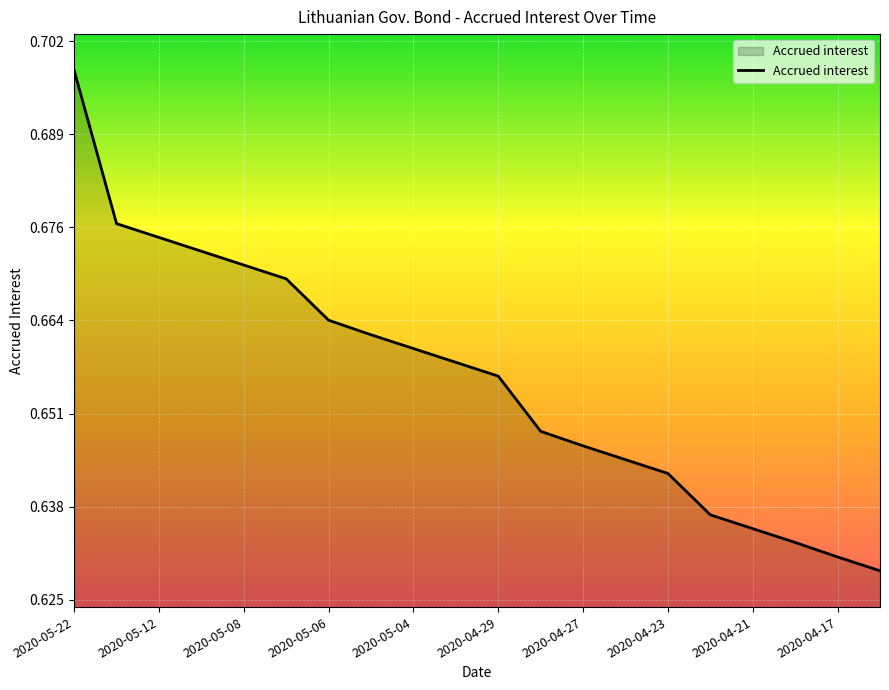

What is the difference between the maximum and minimum values?

0.1